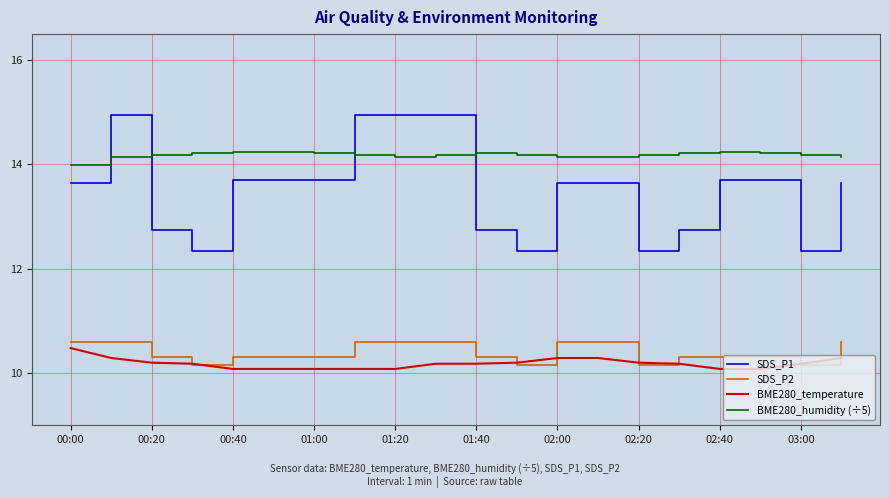

What is the maximum value for SDS_P2?

10.6